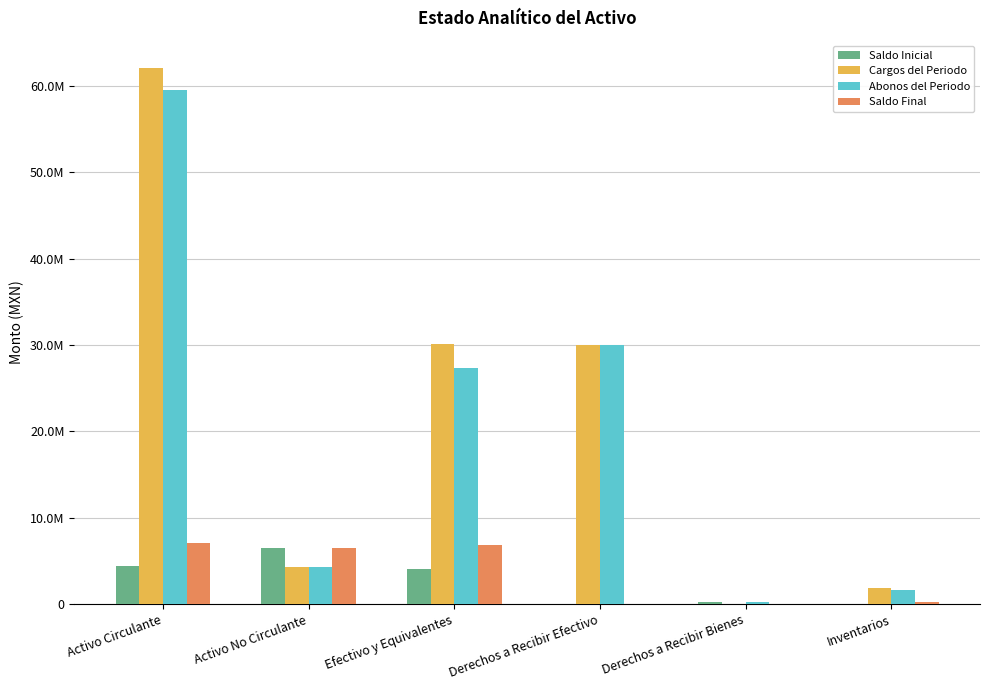

Rank the series at Inventarios from lowest to highest value.

Saldo Inicial, Saldo Final, Abonos del Periodo, Cargos del Periodo